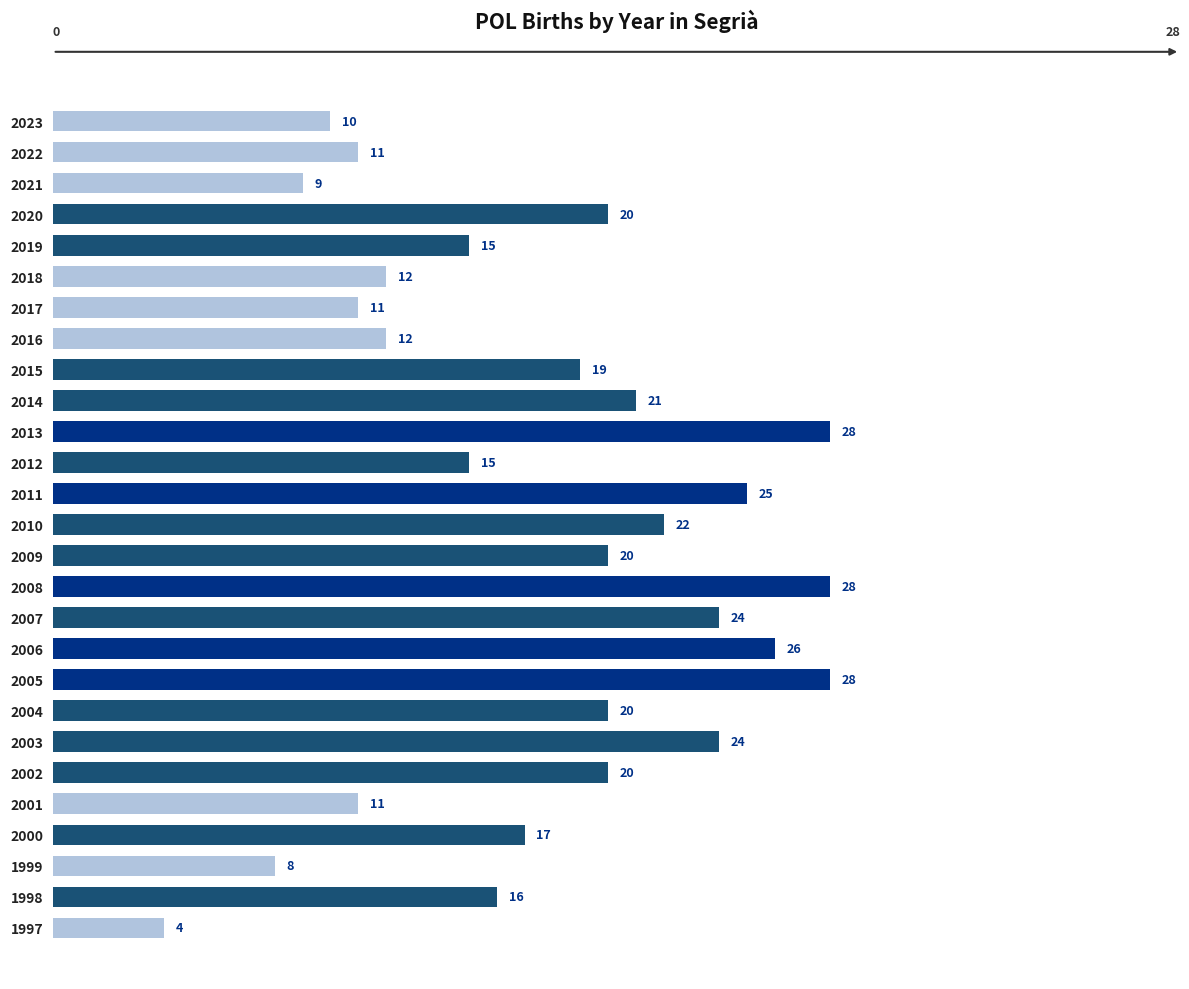

What is the maximum value shown in the chart?

28